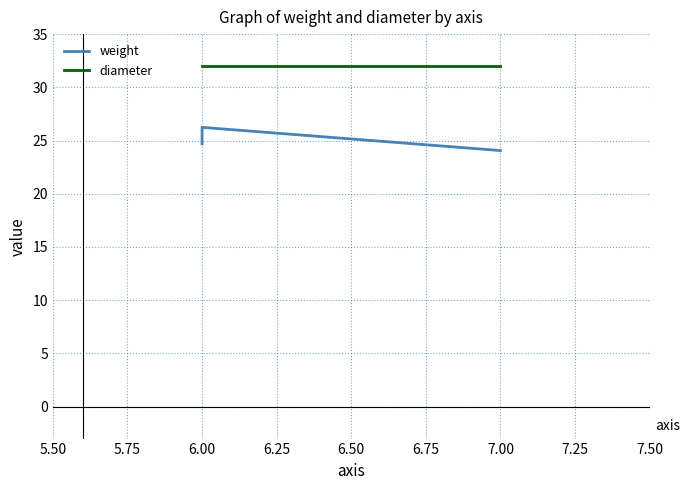

How many lines are shown in the chart?

2